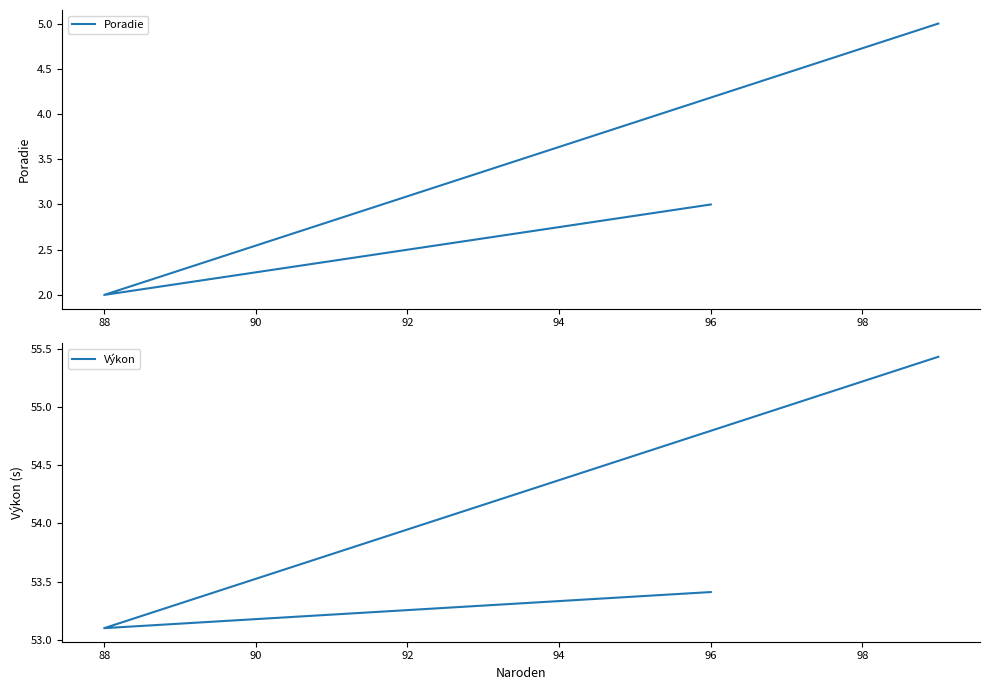

How many lines are shown in the chart?

2